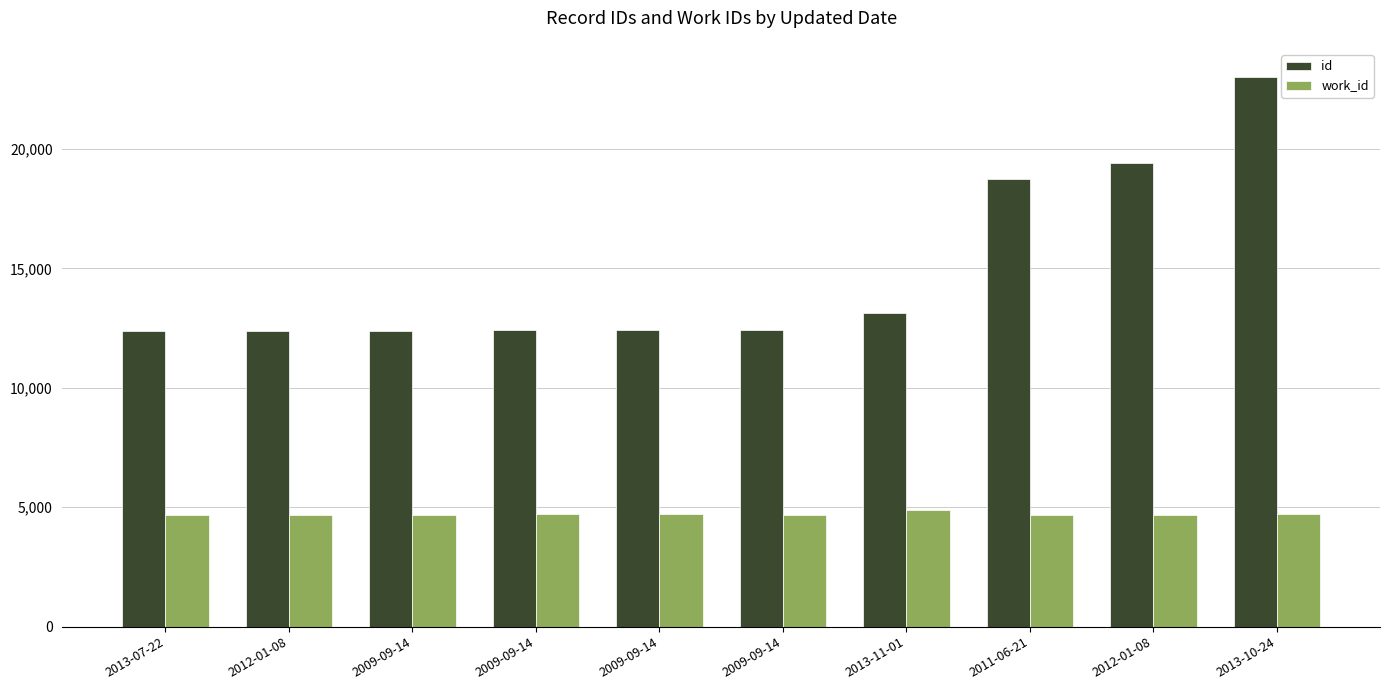

At which category is the sum across all series the highest?

2013-10-24